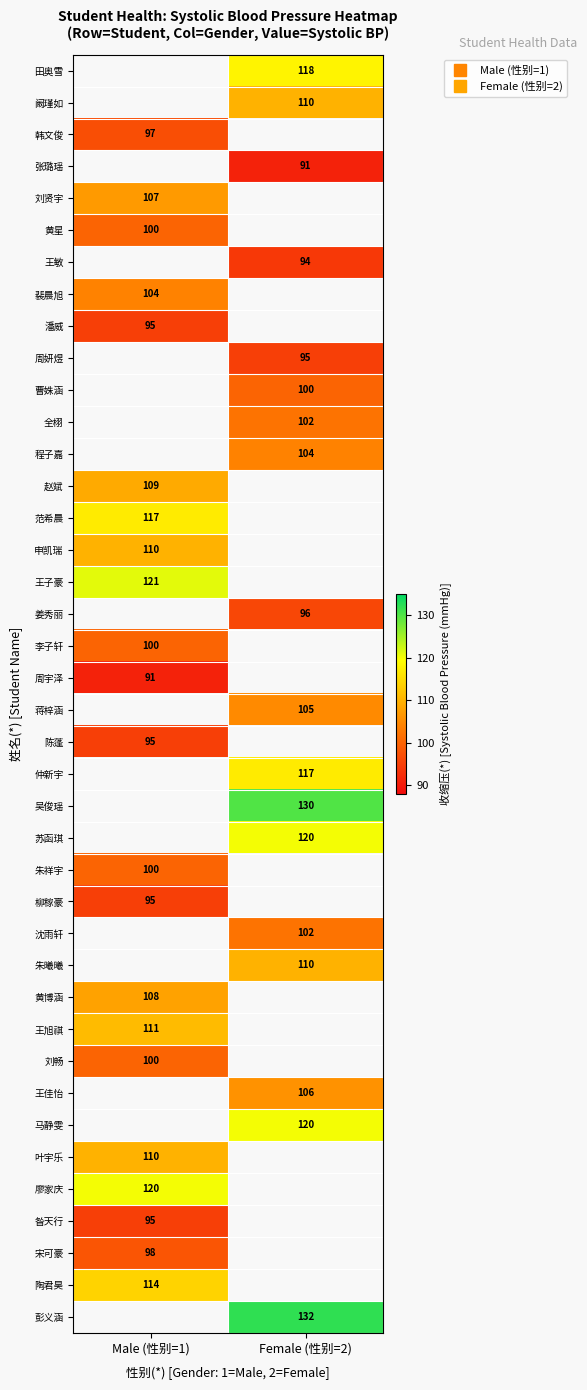

Count the number of categories in the chart.

2